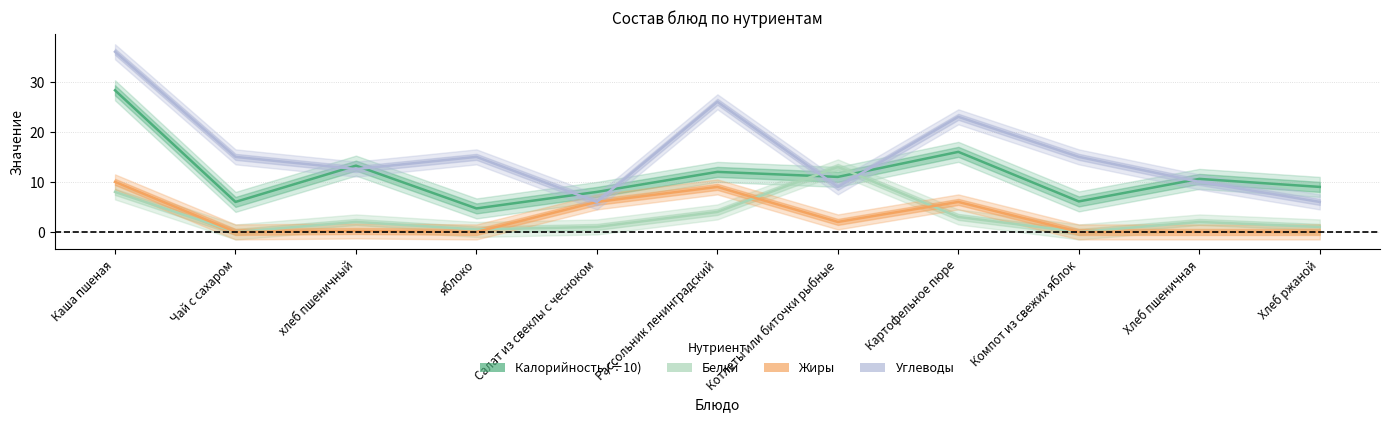

Reading left to right, list all the values displayed in this chart.

Калорийность (÷10): Каша пшеная=28.3	Чай с сахаром=6.0	хлеб пшеничный=13.2	яблоко=4.7	Салат из свеклы с чесноком=8.0	Рассольник ленинградский=12.0	Котлеты или биточки рыбные=11.0	Картофельное пюре=16.0	Компот из свежих яблок=6.1	Хлеб пшеничная=10.6	Хлеб ржаной=9.0
Белки: Каша пшеная=8.0	Чай с сахаром=0.0	хлеб пшеничный=2.0	яблоко=0.5	Салат из свеклы с чесноком=1.0	Рассольник ленинградский=4.0	Котлеты или биточки рыбные=13.0	Картофельное пюре=3.0	Компот из свежих яблок=0.0	Хлеб пшеничная=2.0	Хлеб ржаной=1.0
Жиры: Каша пшеная=10.0	Чай с сахаром=0.0	хлеб пшеничный=0.2	яблоко=0.0	Салат из свеклы с чесноком=6.0	Рассольник ленинградский=9.0	Котлеты или биточки рыбные=2.0	Картофельное пюре=6.0	Компот из свежих яблок=0.0	Хлеб пшеничная=0.0	Хлеб ржаной=0.0
Углеводы: Каша пшеная=36.0	Чай с сахаром=15.0	хлеб пшеничный=12.6	яблоко=15.0	Салат из свеклы с чесноком=6.0	Рассольник ленинградский=26.0	Котлеты или биточки рыбные=9.0	Картофельное пюре=23.0	Компот из свежих яблок=15.0	Хлеб пшеничная=10.0	Хлеб ржаной=6.0